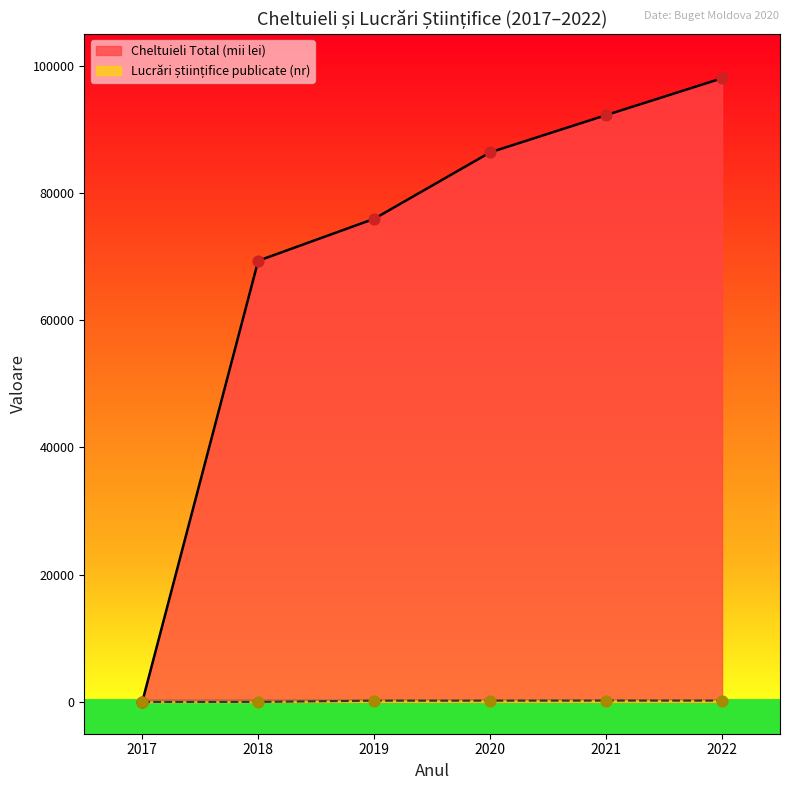

Which series has the widest spread of values?

Cheltuieli Total (mii lei)